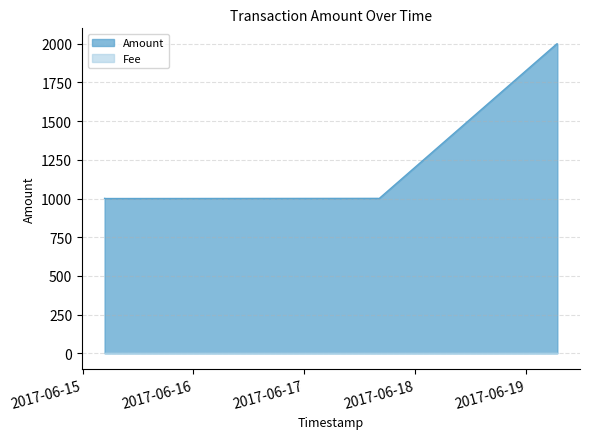

How many distinct data groups are displayed?

2